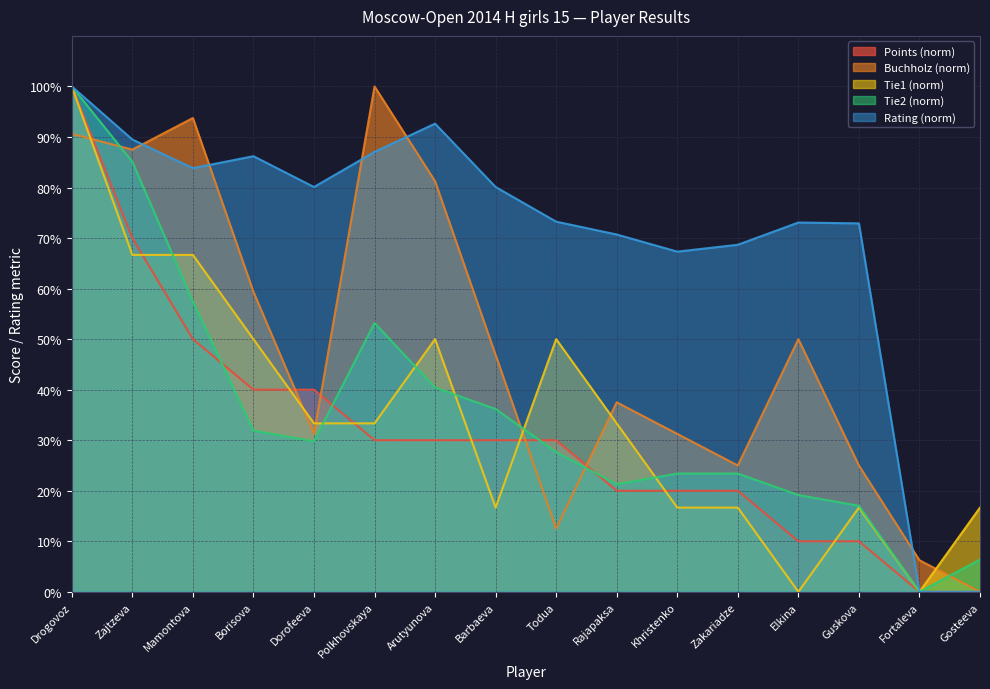

Between Zajtzeva and Khristenko, which series saw the biggest shift?

Tie2 (norm)